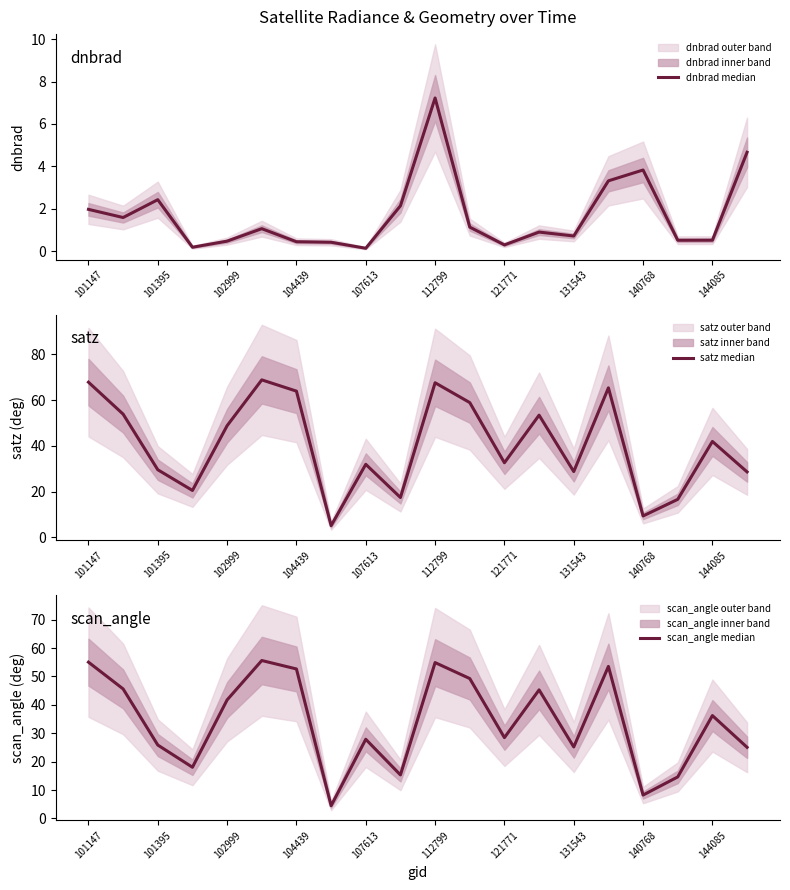

What are all the series names shown in the legend?

dnbrad median, satz median, scan_angle median